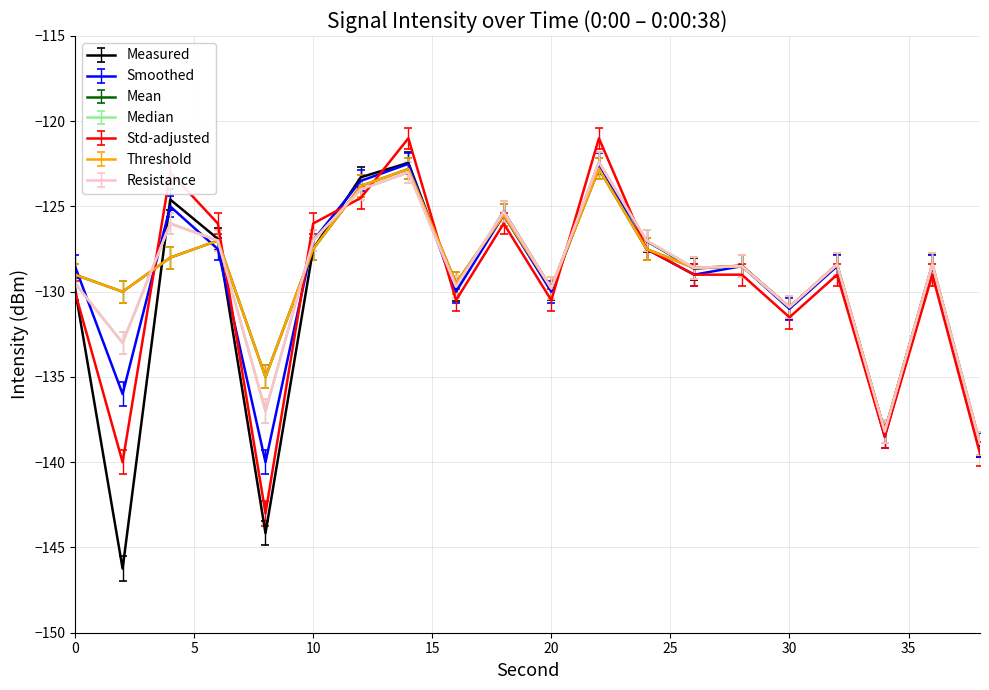

Is this an area chart (filled region under the line)?

No